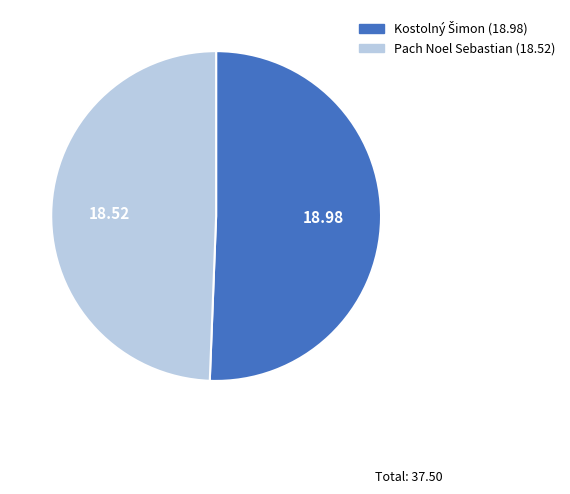

Which slice is the smallest?

Pach Noel Sebastian